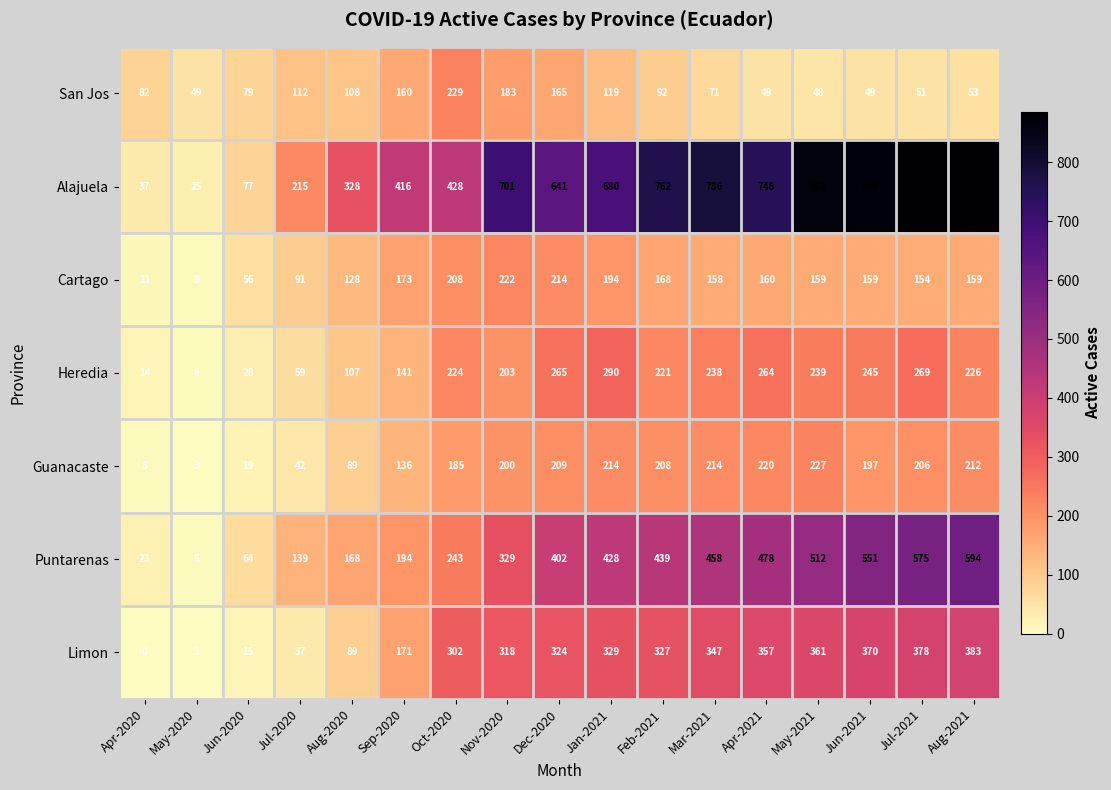

What is the total value across all series at May-2020?

99